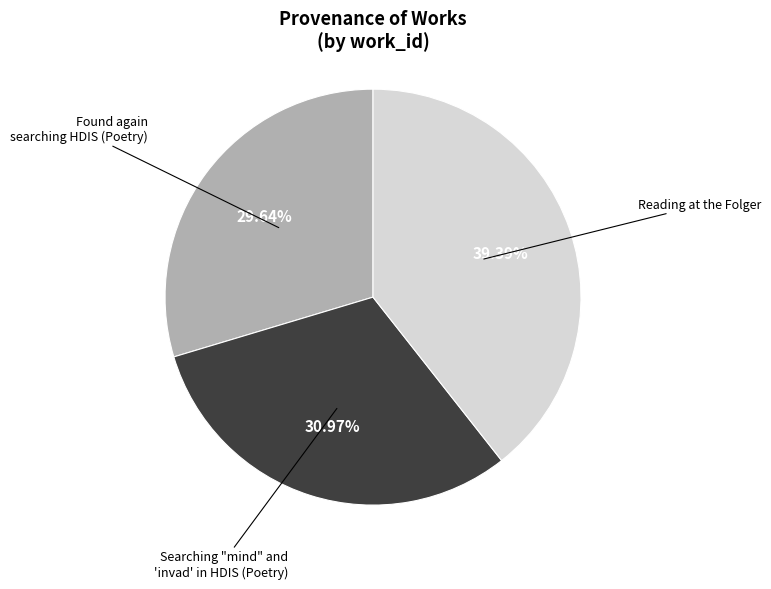

Does any single category account for the majority?

No